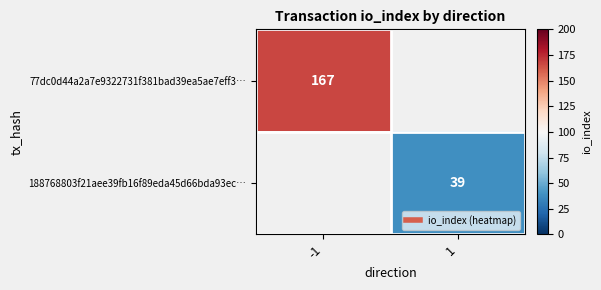

Count the number of data series in this chart.

2